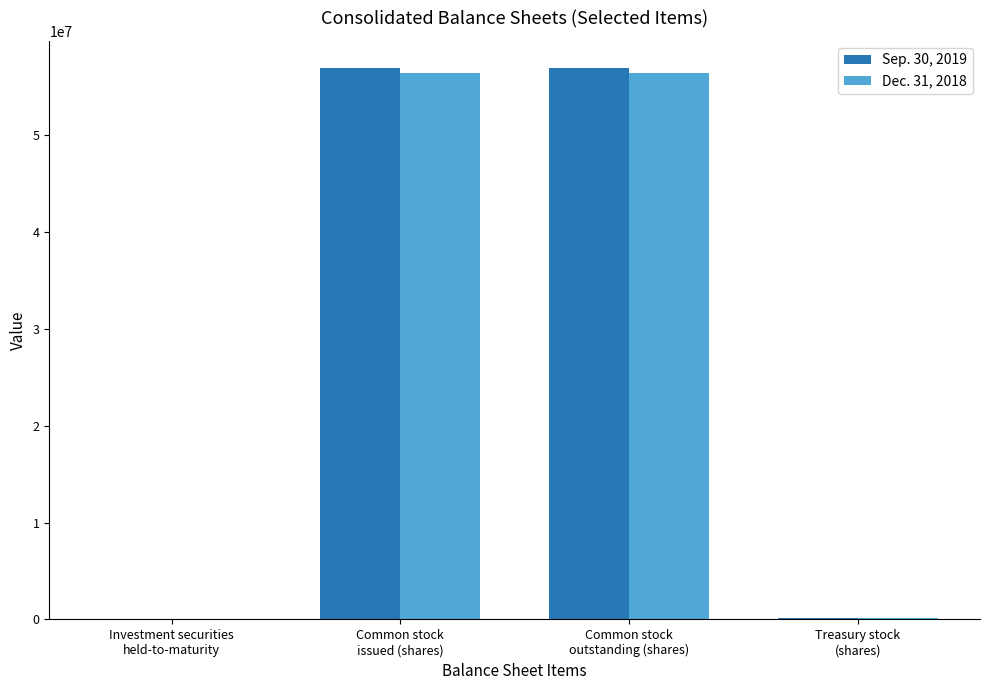

What is the maximum value for Sep. 30, 2019?

56910521